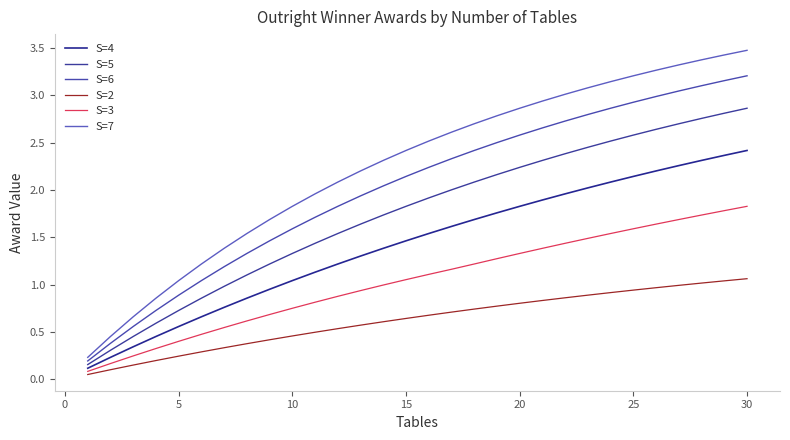

What is the sum of all S=7 values?

67.6